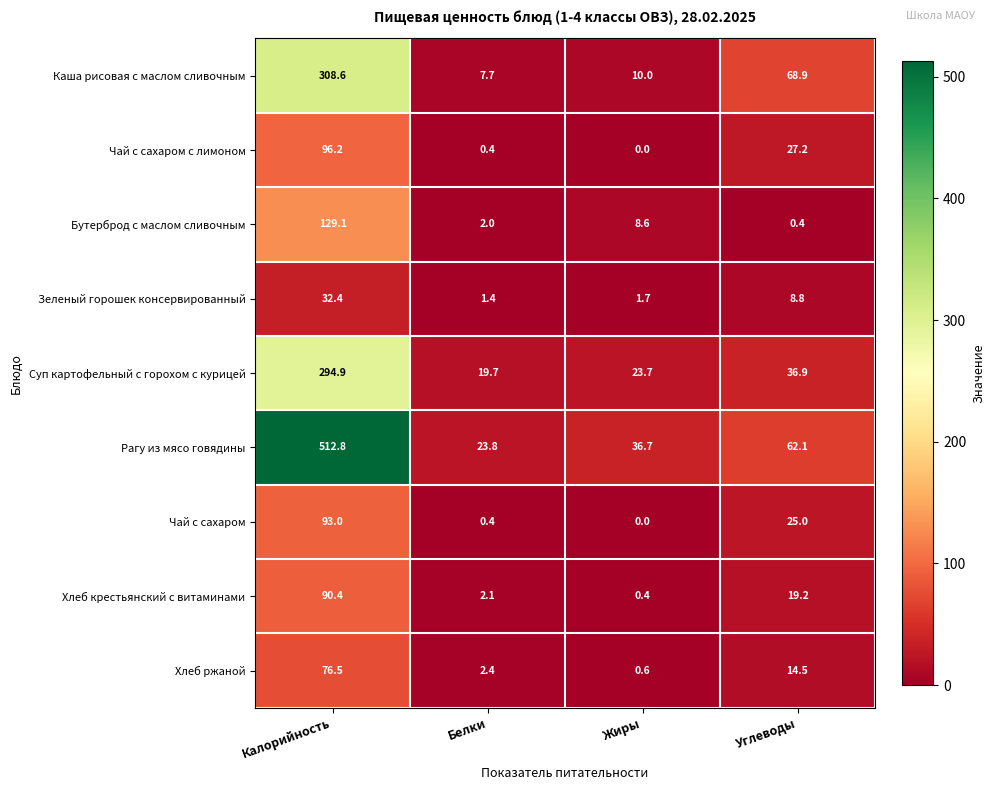

What is the sum of the Рагу из мясо говядины values at Белки and Углеводы?

85.9